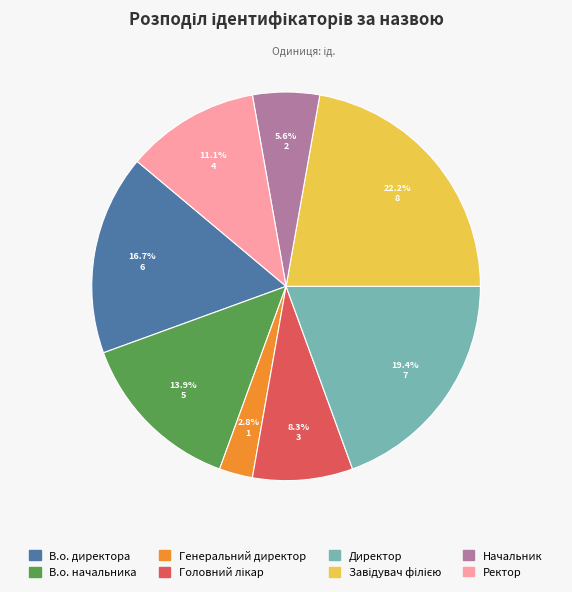

Does Генеральний директор represent more than half of the total?

No